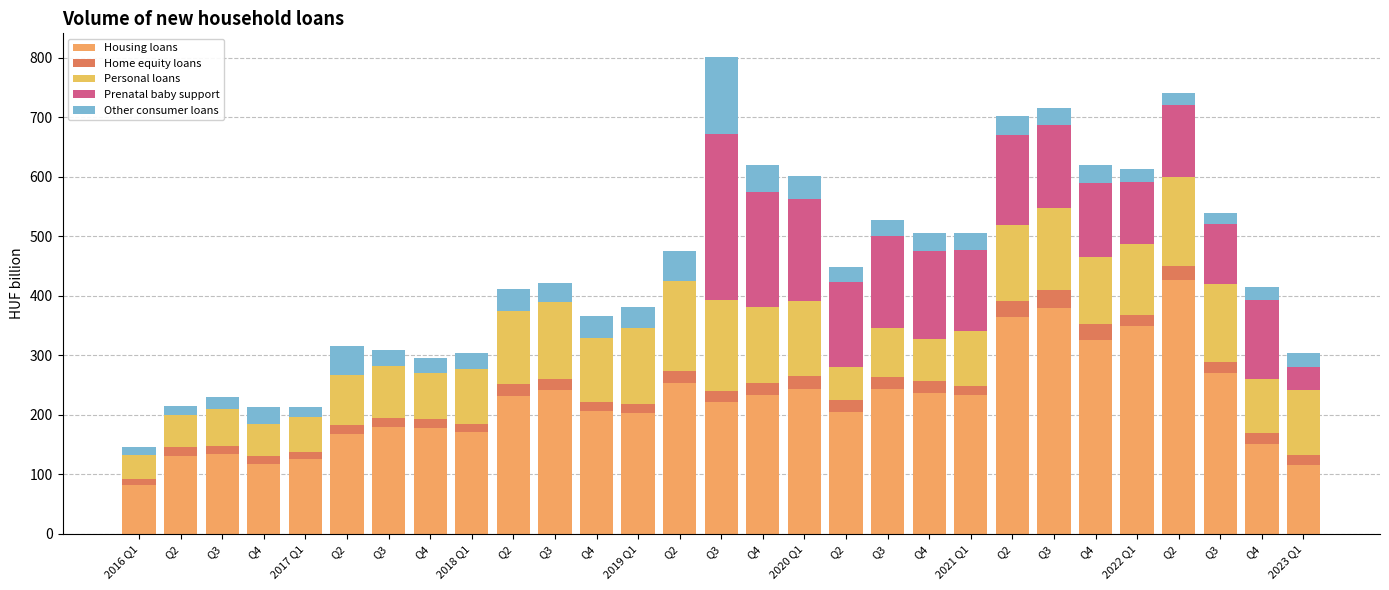

Are the bars horizontal?

No